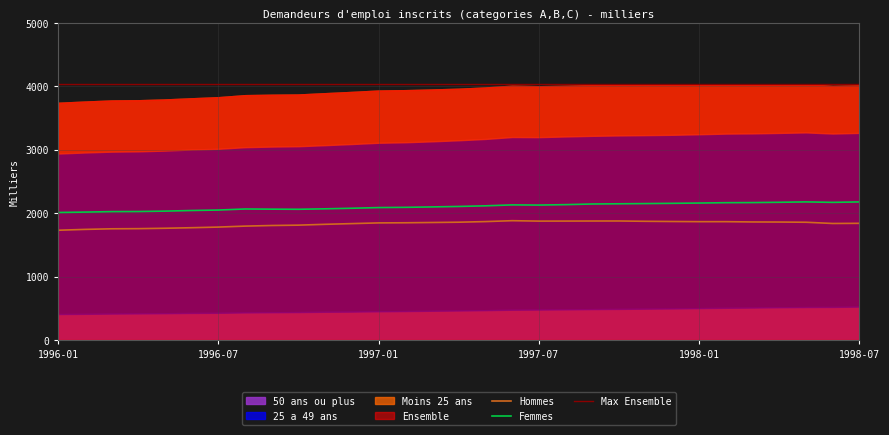

Reading left to right, list all the values displayed in this chart.

Ensemble: 3741.6	3760.7	3777.9	3781.6	3794.1	3812.4	3829.8	3861.7	3868.6	3872.3	3892.9	3912.9	3934.6	3940.4	3951.3	3963.4	3982.9	4011.7	4002.5	4009.8	4020.9	4024.6	4022.9	4023.6	4025.7	4031.1	4028.2	4031.6	4034.2	4007.8	4017.1
Hommes: 1730.7	1743.9	1753.4	1755.7	1762.0	1770.5	1780.6	1795.8	1805.4	1811.0	1824.3	1835.3	1846.4	1848.5	1852.8	1857.5	1867.1	1881.3	1874.8	1875.3	1876.2	1876.7	1871.7	1868.5	1865.9	1865.9	1861.3	1860.0	1856.7	1837.3	1839.8
Femmes: 2010.9	2016.8	2024.5	2025.9	2032.1	2041.9	2049.2	2065.9	2063.2	2061.3	2068.6	2077.6	2088.2	2091.9	2098.5	2105.9	2115.8	2130.4	2127.7	2134.5	2144.7	2147.9	2151.2	2155.1	2159.8	2165.2	2166.9	2171.6	2177.5	2170.5	2177.3
Moins 25 ans: 801.1	803.7	807.6	806.5	807.1	808.4	814.0	820.7	818.2	816.2	820.1	822.2	824.1	821.9	818.1	813.4	812.0	810.6	803.2	799.7	801.1	798.4	791.9	787.5	781.0	776.1	770.0	765.7	760.2	751.8	750.6
25 a 49 ans: 2532.0	2545.3	2554.5	2556.7	2565.2	2578.0	2587.8	2607.0	2613.2	2616.4	2628.2	2643.7	2658.5	2662.9	2672.8	2685.5	2701.0	2724.5	2720.2	2727.6	2733.3	2736.6	2737.7	2739.6	2742.6	2747.9	2747.5	2750.3	2754.9	2735.3	2740.3
50 ans ou plus: 408.5	411.7	415.8	418.4	421.8	426.0	428.0	434.0	437.2	439.7	444.6	447.0	452.0	455.6	460.4	464.5	469.9	476.6	479.1	482.5	486.5	489.6	493.3	496.5	502.1	507.1	510.7	515.6	519.1	520.7	526.2